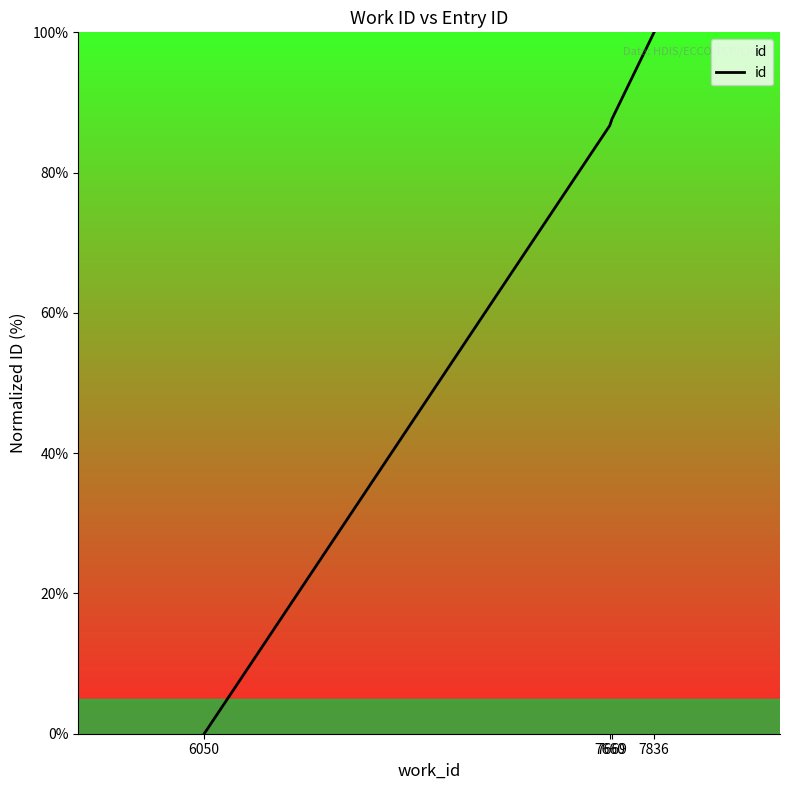

What is the greatest value displayed?

100.0